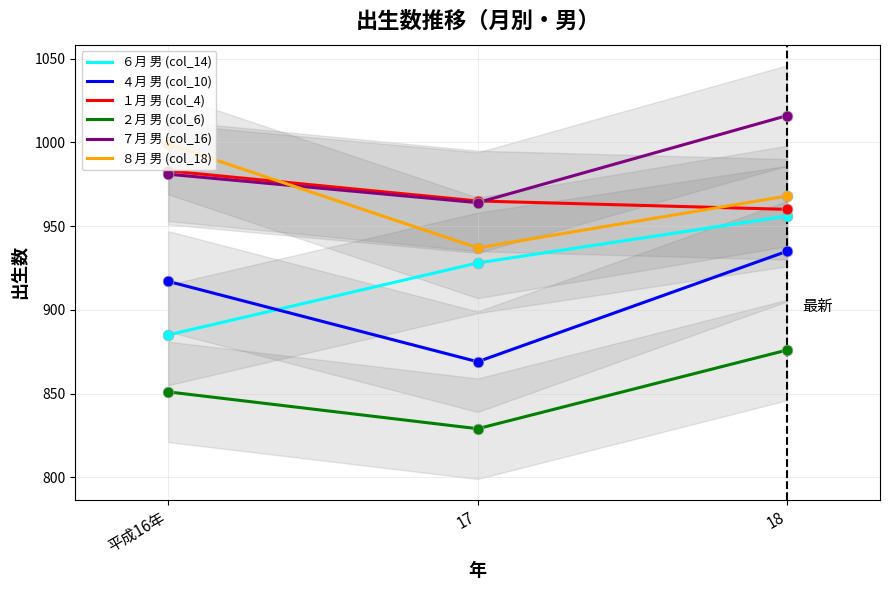

Is the value of ４月 男 (col_10) at 17 greater than the value of １月 男 (col_4) at 平成16年?

No